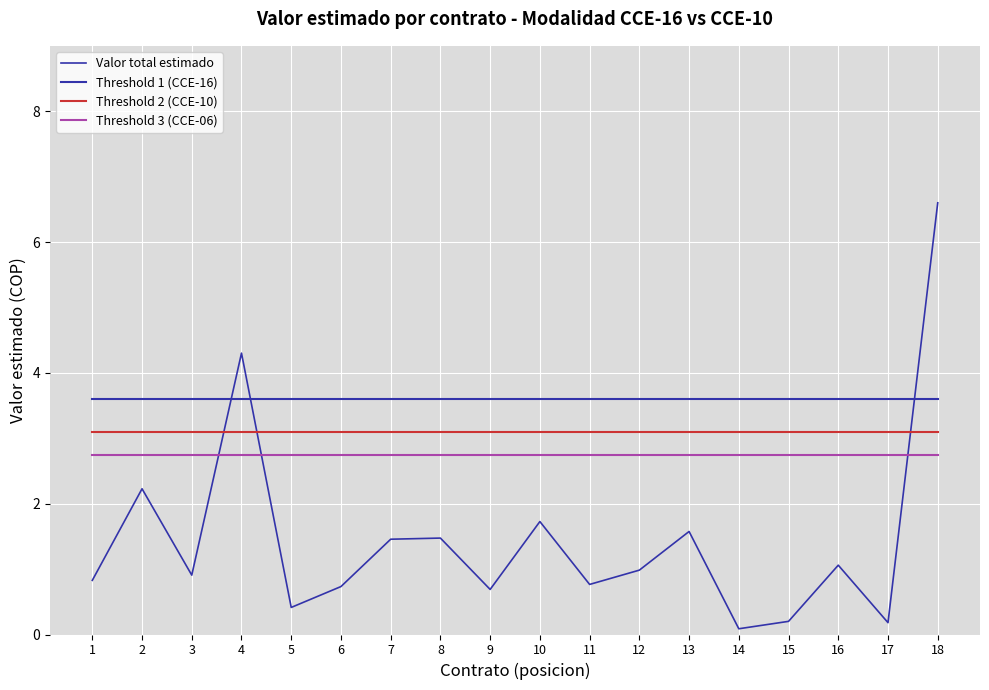

True or false: Threshold 2 (CCE-10) has a value of 1.5 at 9.

False